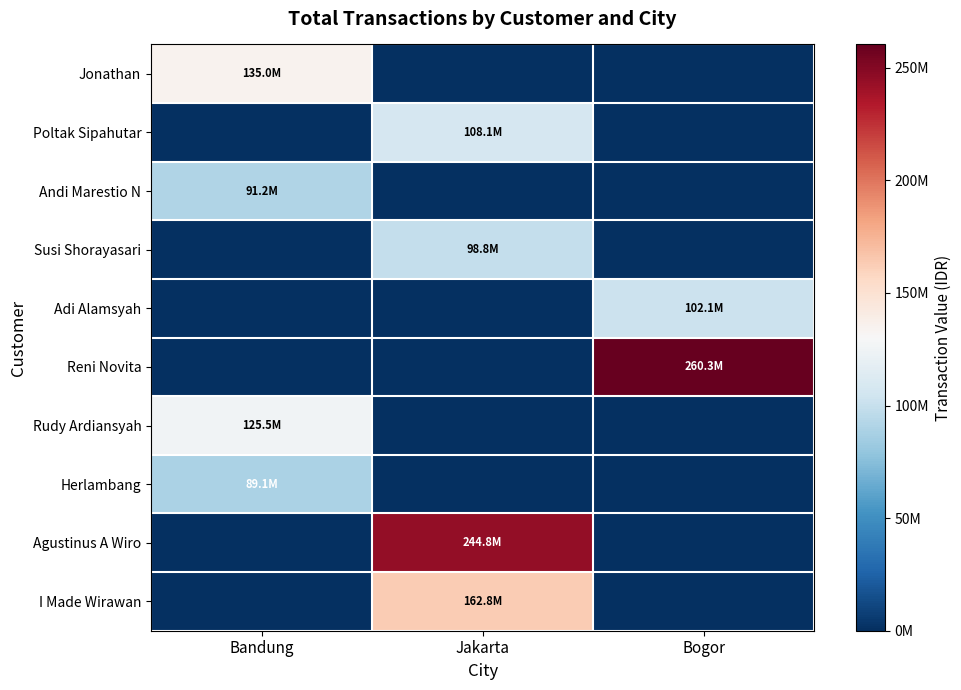

At how many categories does at least one series exceed 108166154?

3